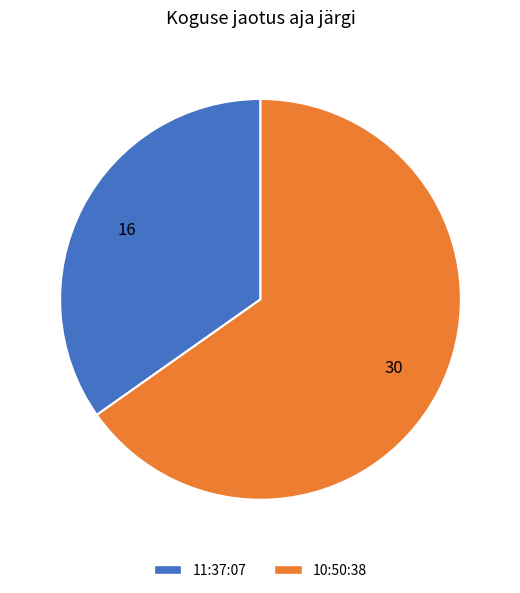

Which category has the smallest portion of the pie?

11:37:07